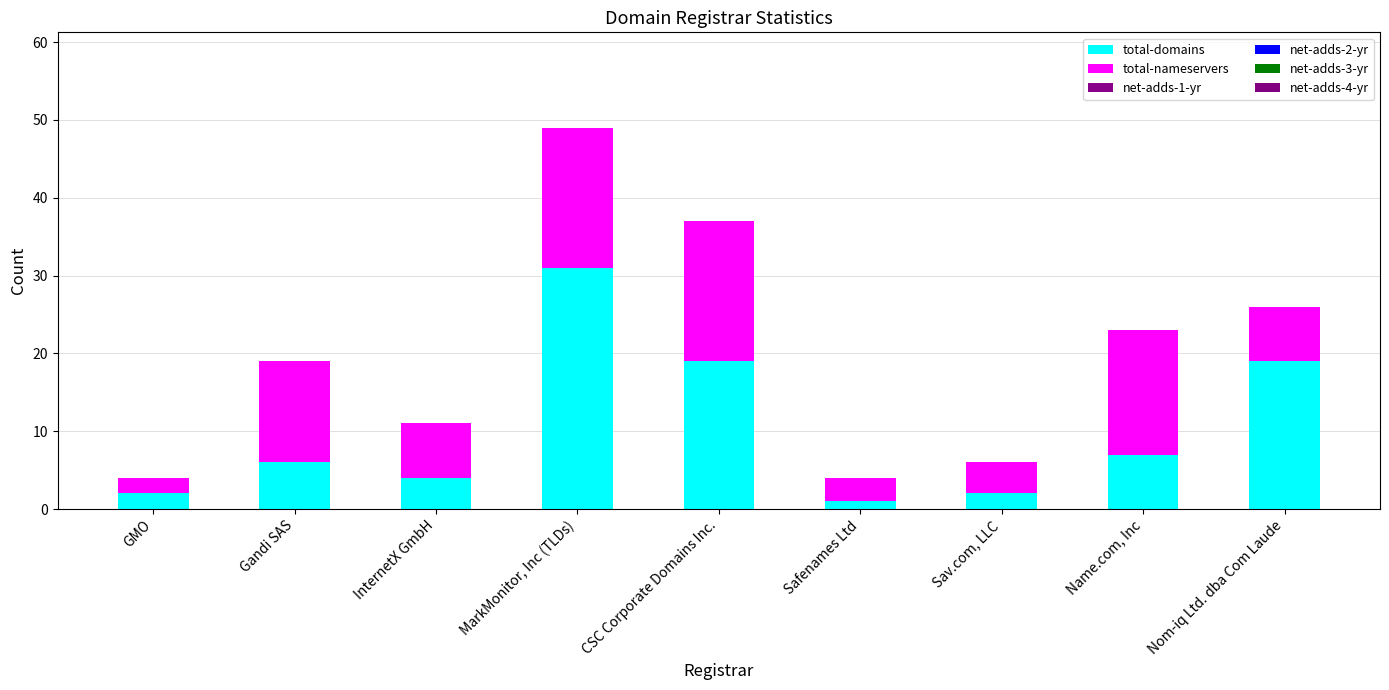

What is the total value across all series at Name.com, Inc?

23